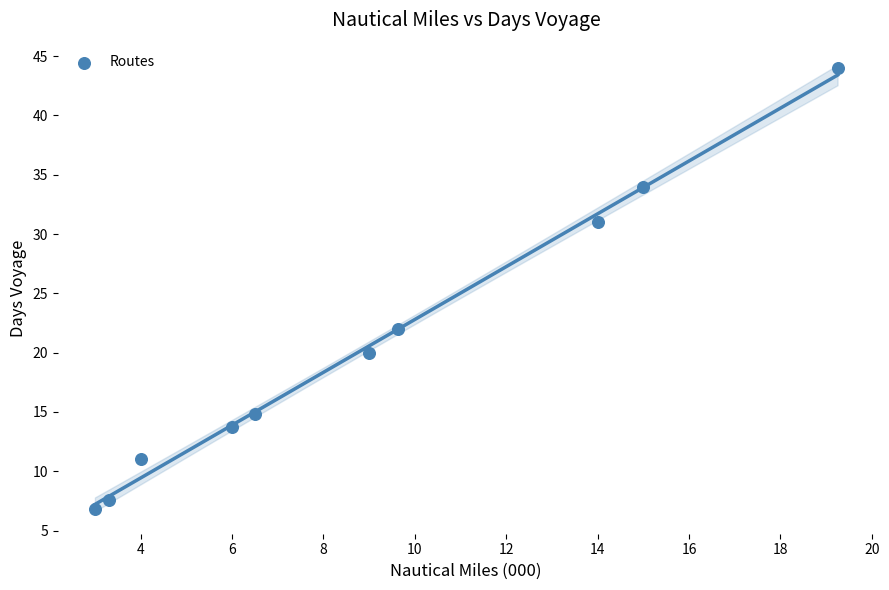

What is the average X value?

9.0